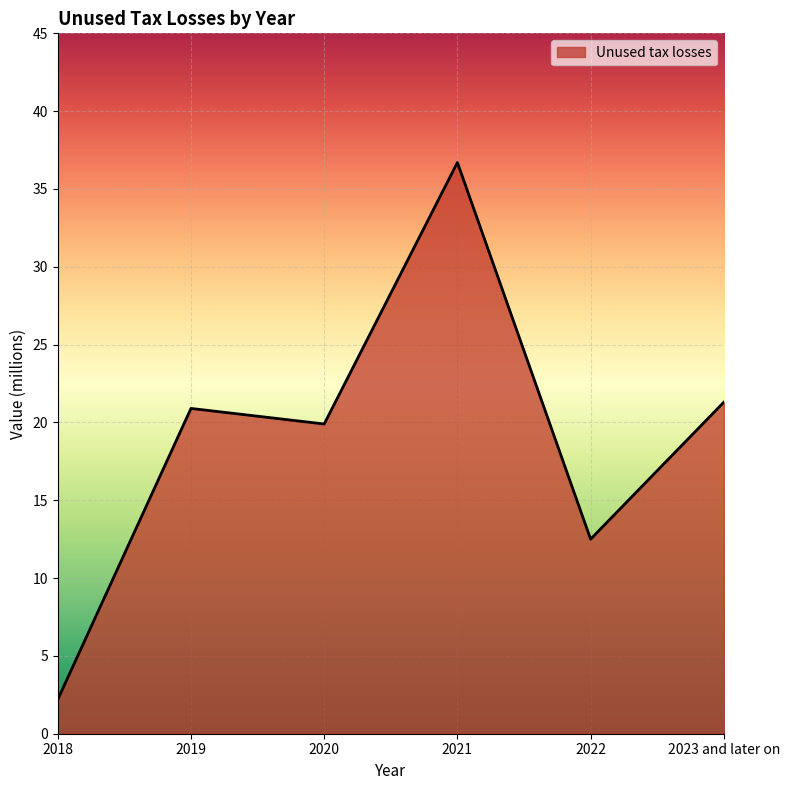

What value does the data have at 2023 and later on?

21.3